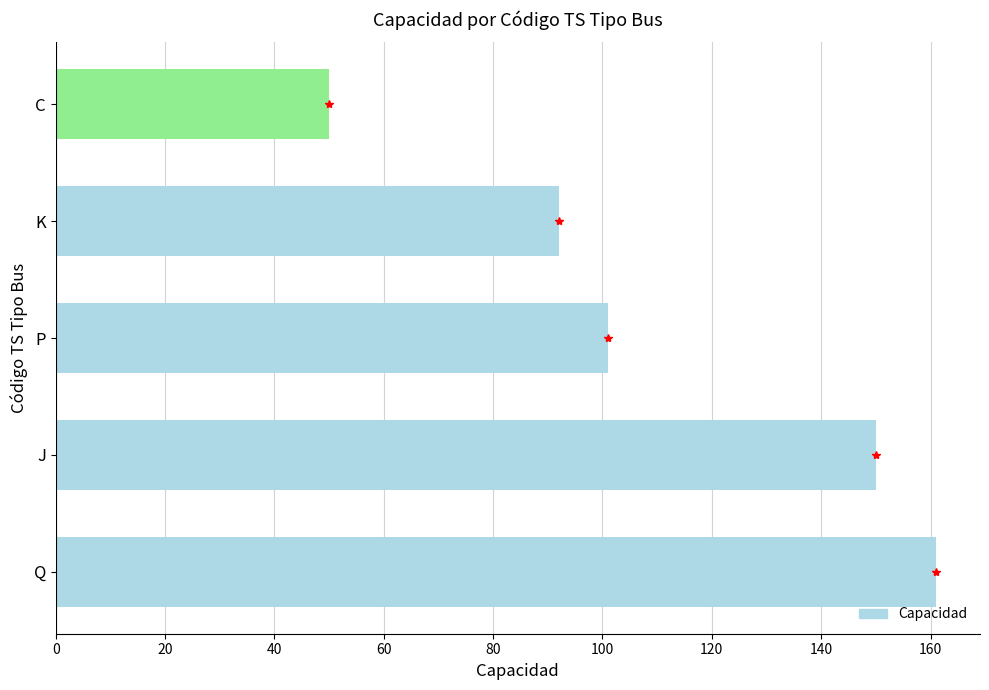

List the labels in order of value, smallest first.

C, K, P, J, Q